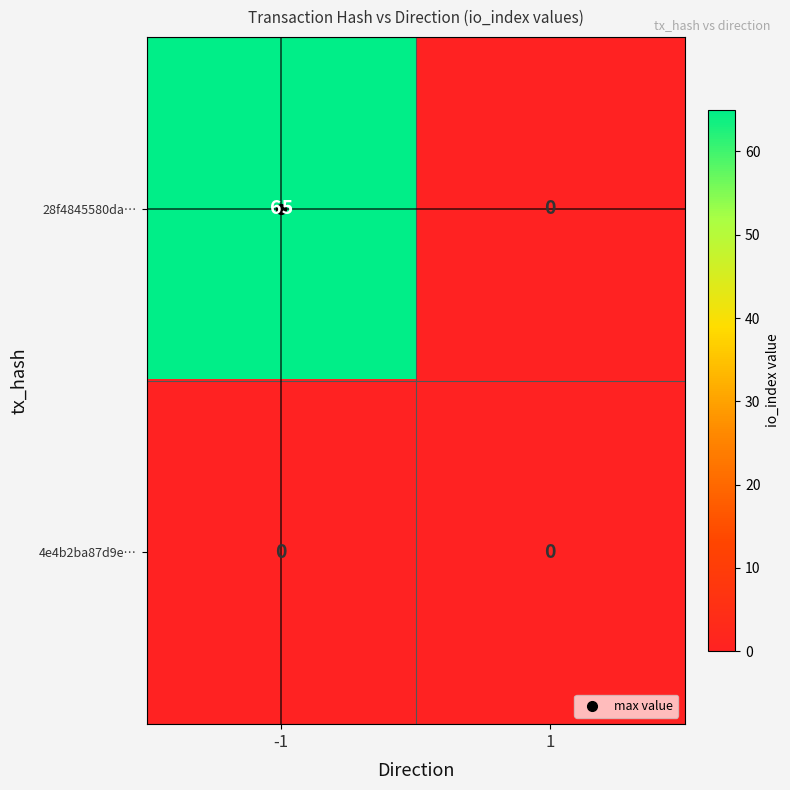

Count the number of data series in this chart.

2